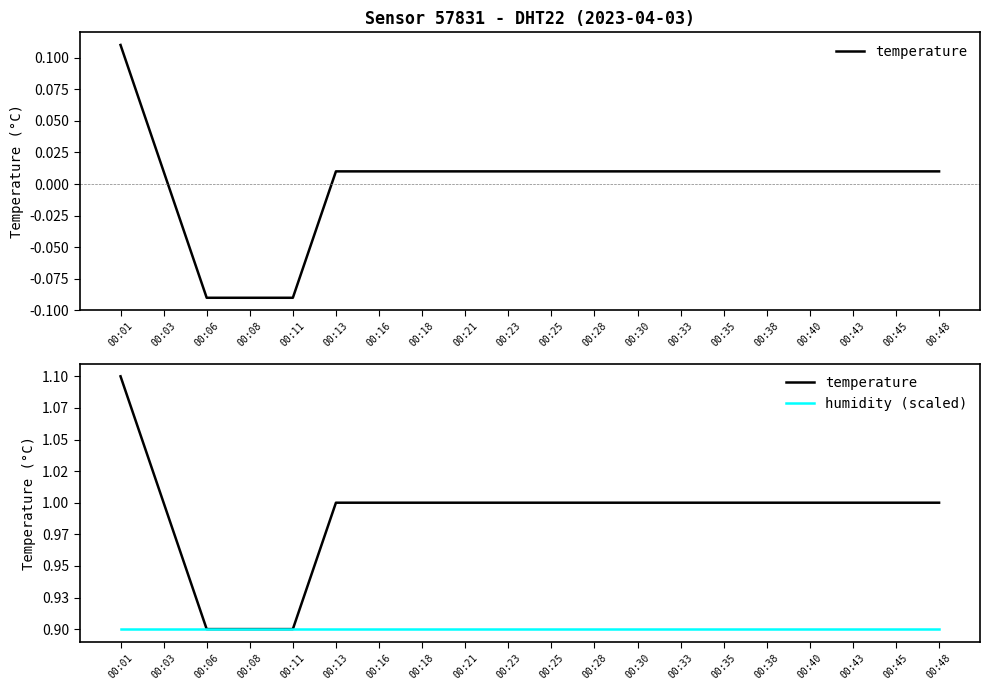

What is the value of the temperature point at the 18th from the left?

1.0